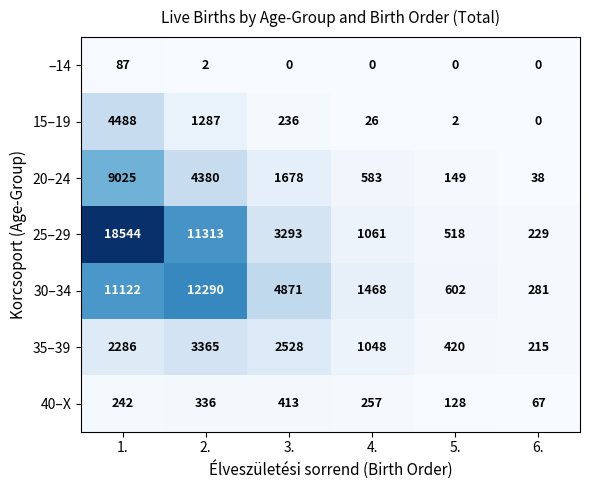

The 30–34 series shows 1468 at 4.. True or false?

True